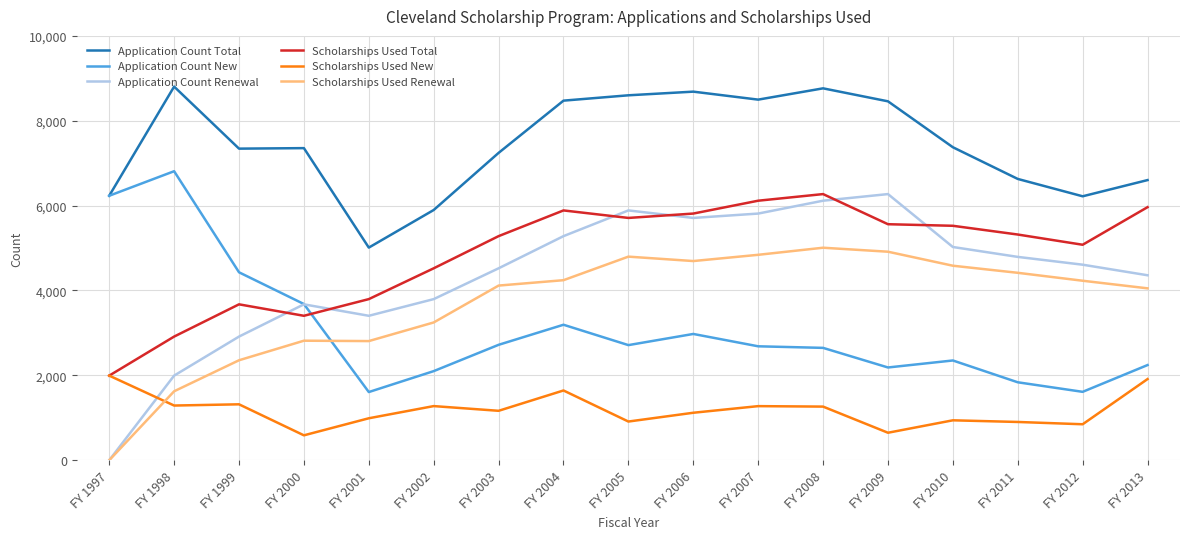

Is this an area chart (filled region under the line)?

No